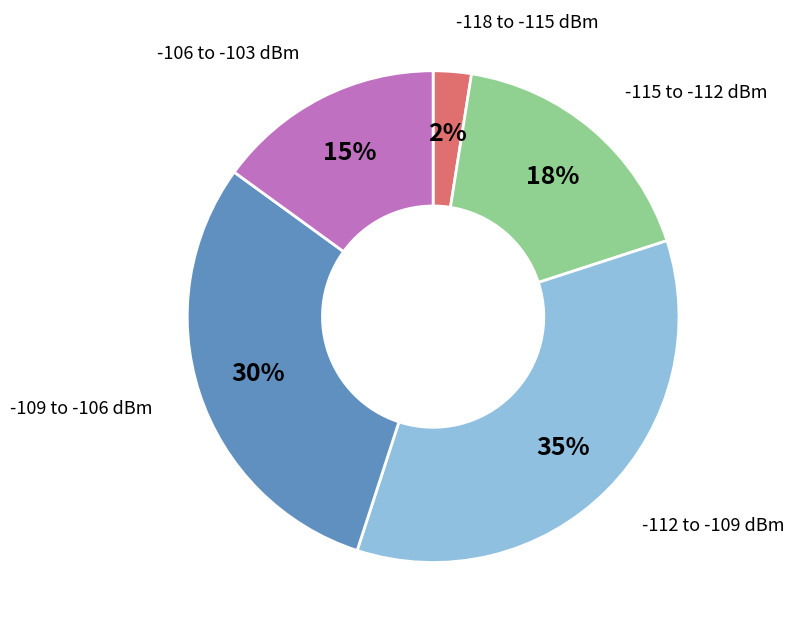

Does any single category account for the majority?

No